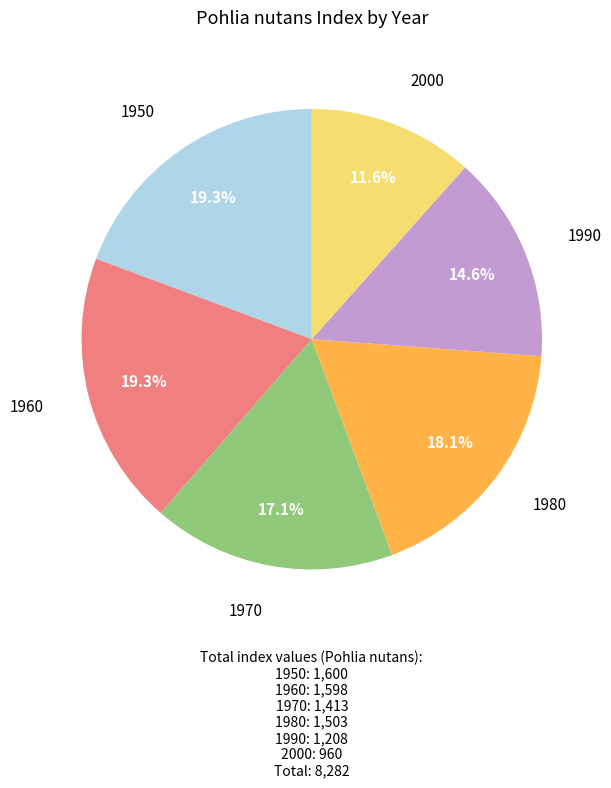

What percentage is the 1990 slice, to the nearest percent?

15%